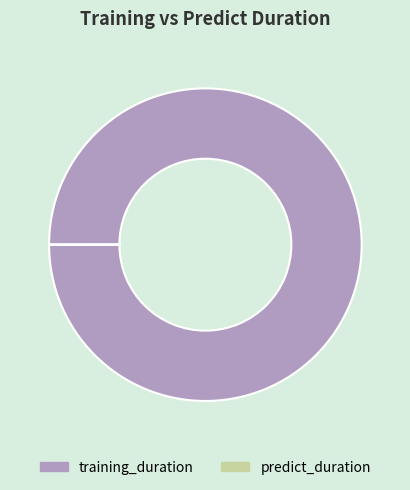

Is there a majority slice in this chart?

Yes